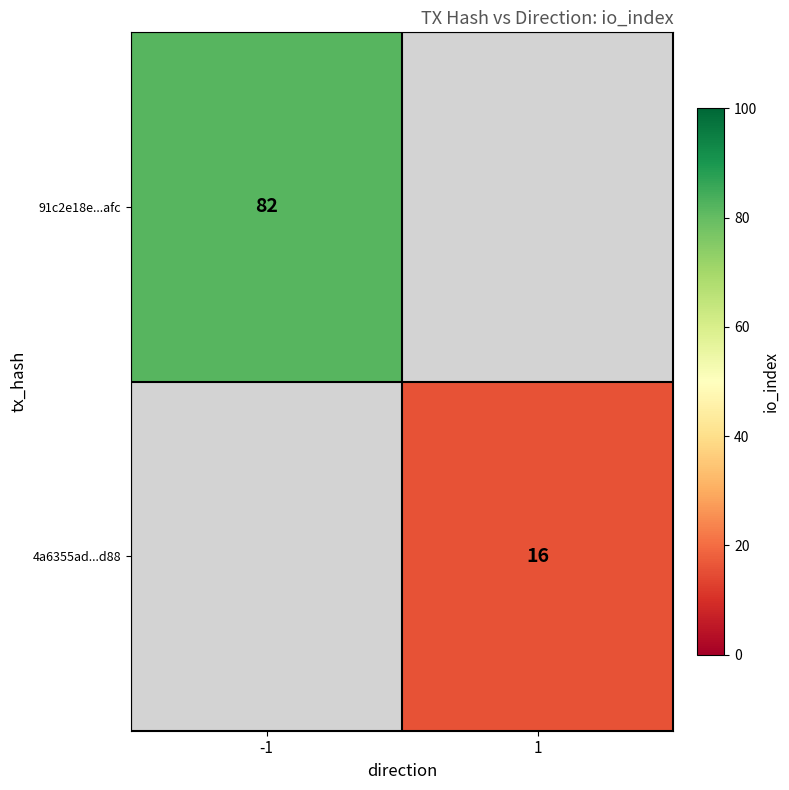

True or false: 91c2e18e...afc has a value of 119 at -1.

False